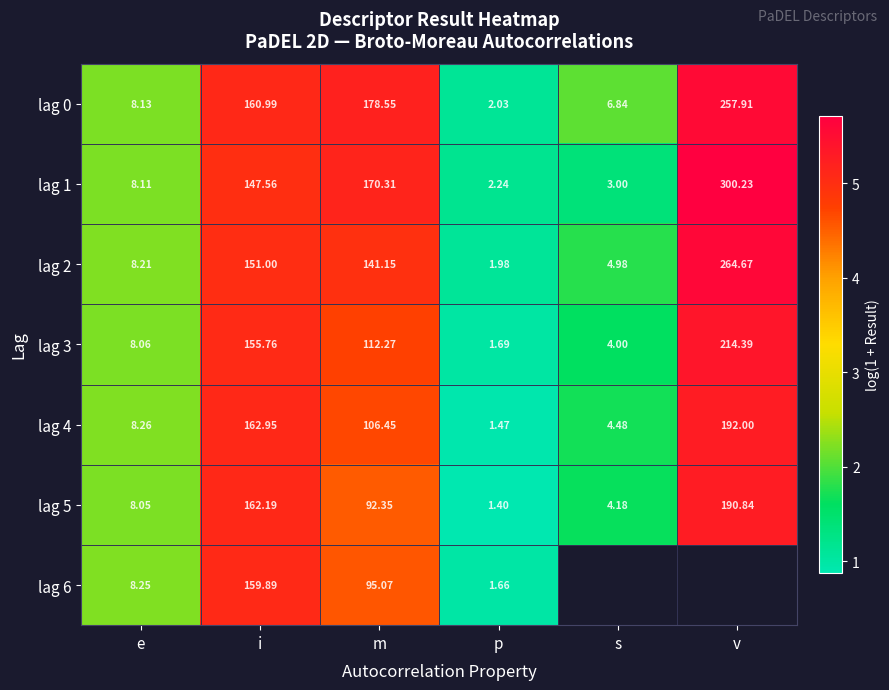

Which has a higher value, s or i?

i